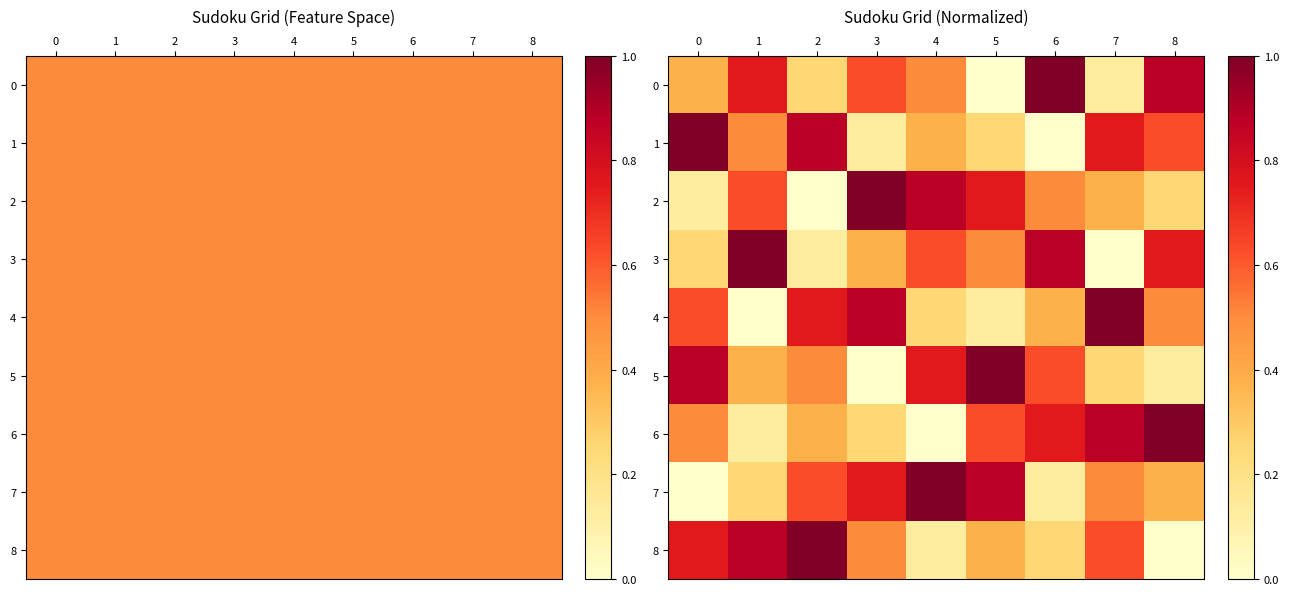

The value of 0 at 6 is 0.4. True or false?

False